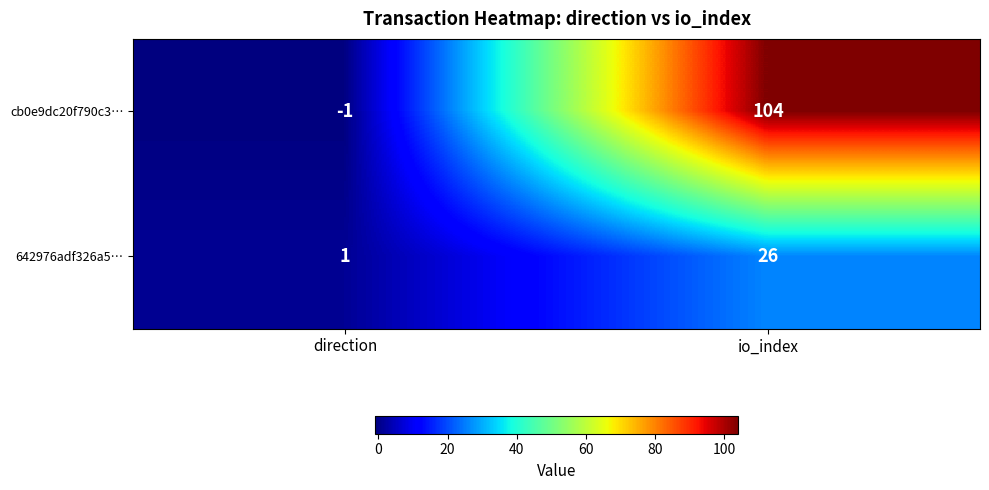

Reading right to left, extract all data points from this chart.

cb0e9dc20f790c3…: 104	-1
642976adf326a5…: 26	1